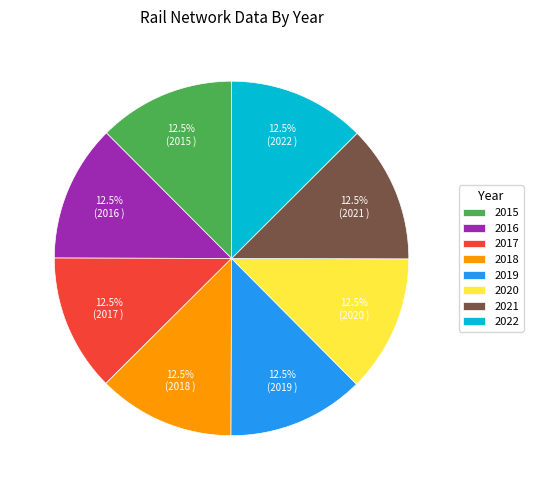

Is there a majority slice in this chart?

No